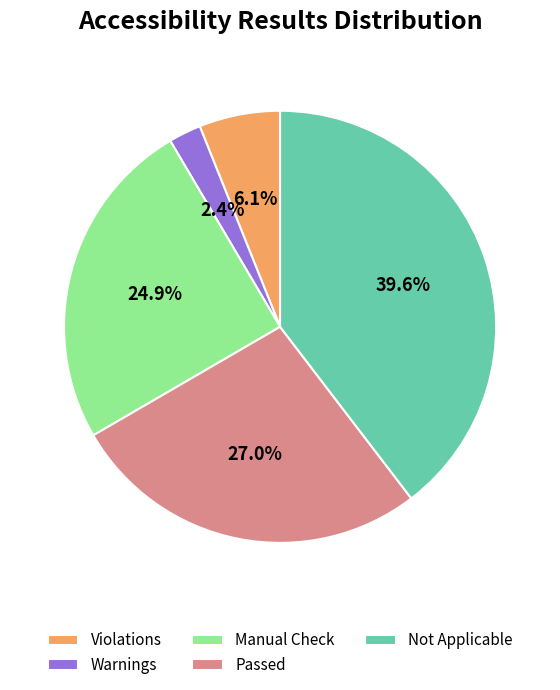

Combined, do Not Applicable and Passed account for over 50%?

Yes